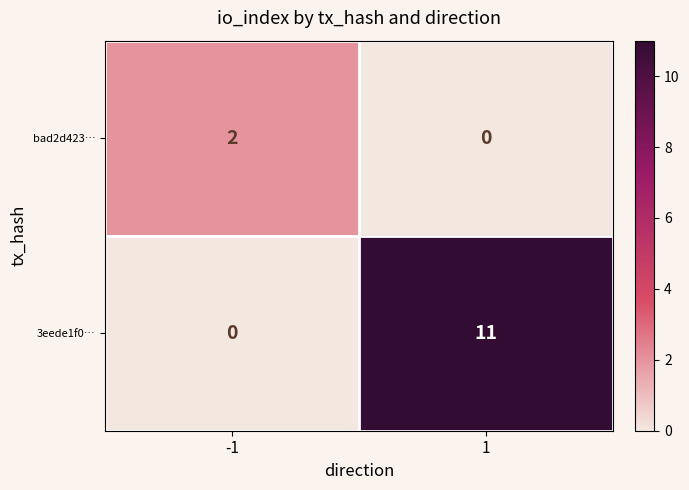

Rank the categories by 3eede1f0… value from lowest to highest.

-1, 1